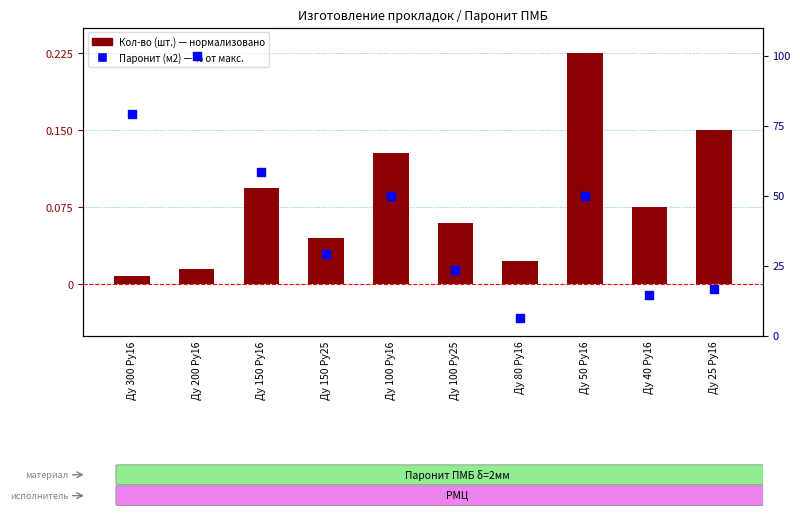

Which series has the largest Y range (max minus min)?

Паронит (м2)